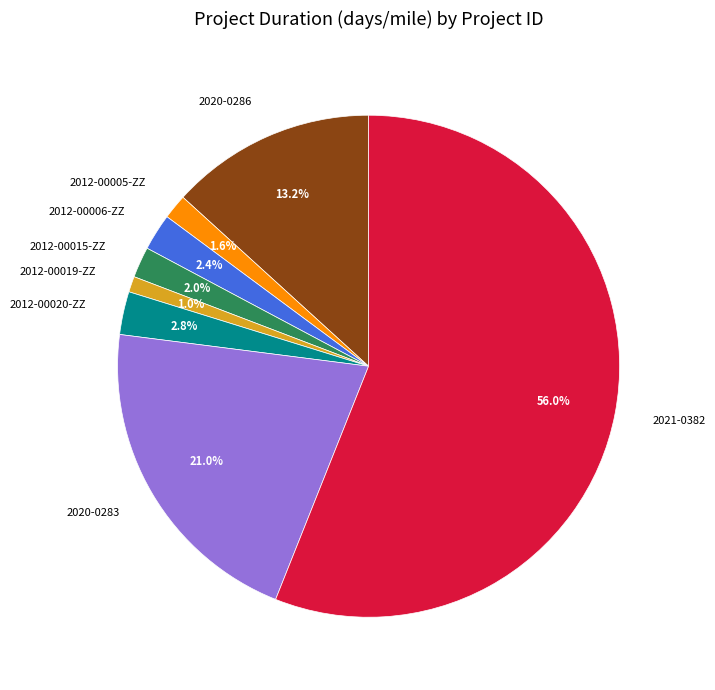

To the nearest percent, what is the difference between the largest and smallest slice percentages?

55%